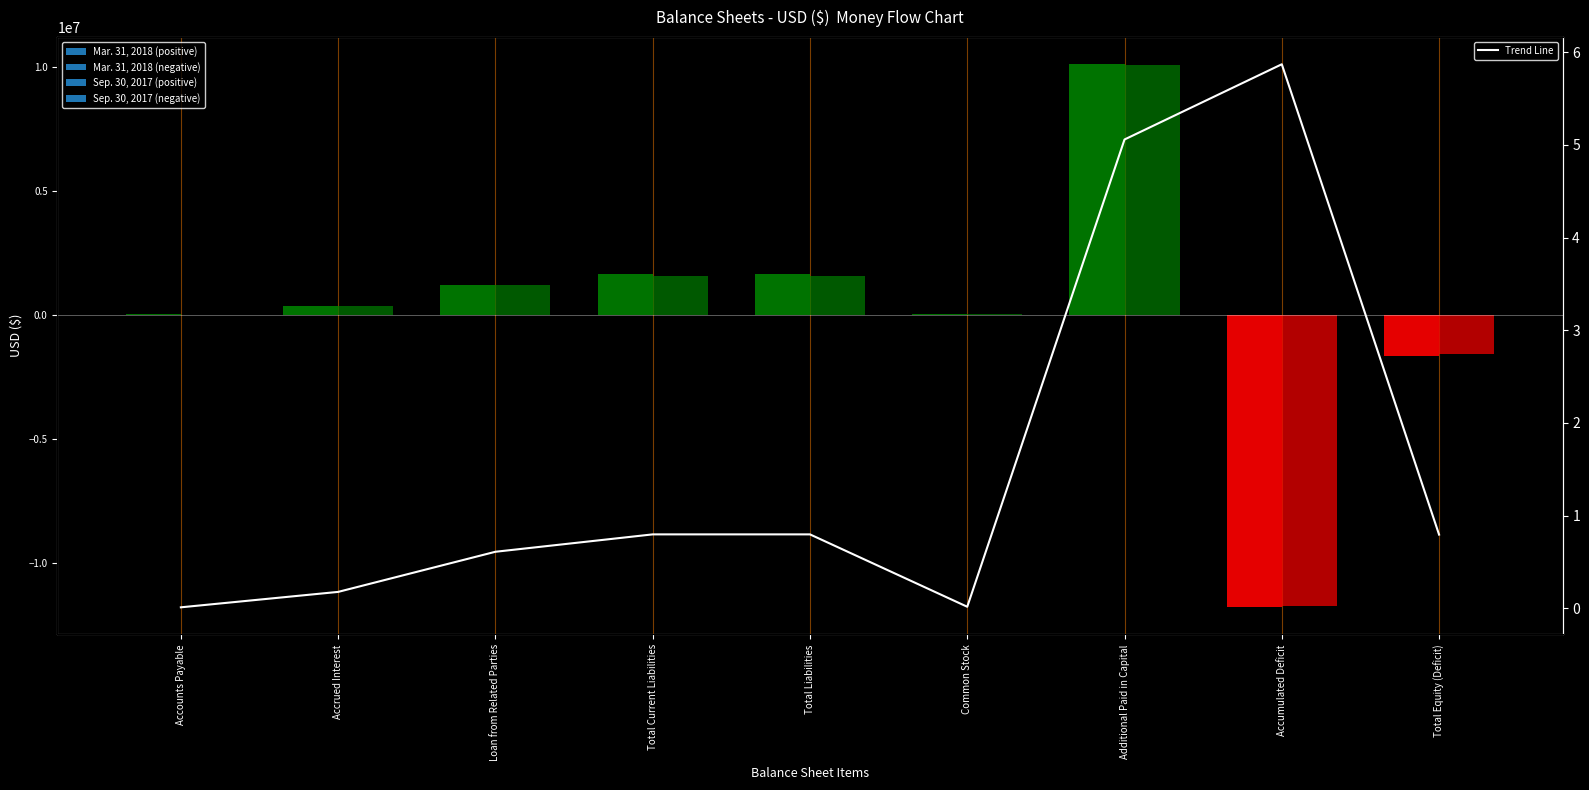

Rank the categories by value from lowest to highest.

Accounts Payable, Common Stock, Accrued Interest, Loan from Related Parties, Total Equity (Deficit), Total Current Liabilities, Total Liabilities, Additional Paid in Capital, Accumulated Deficit